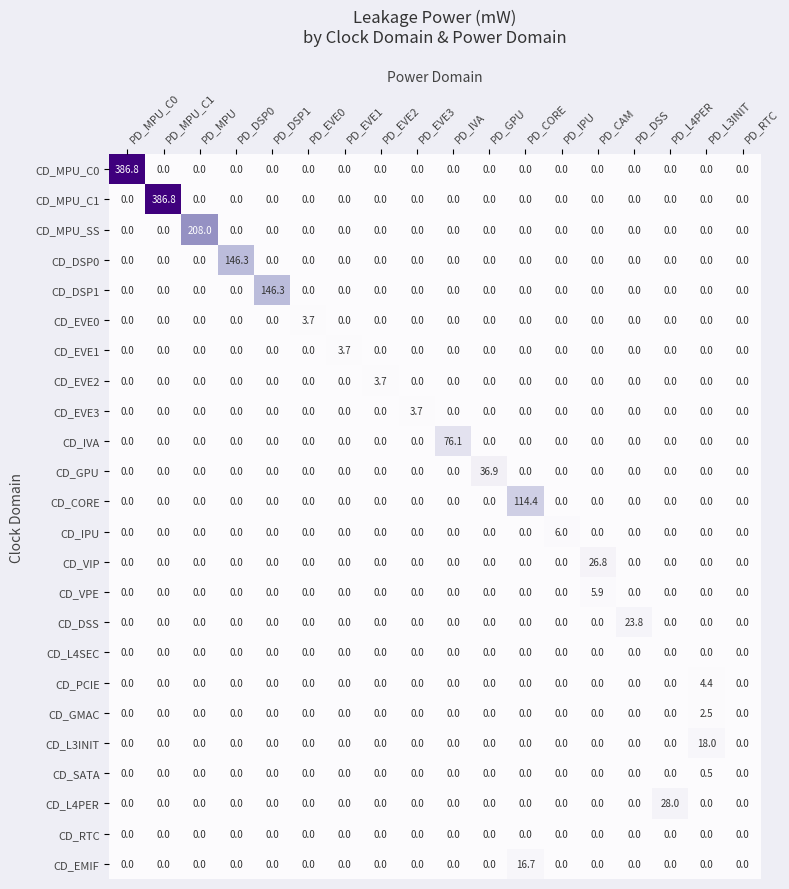

What is the total value across all series at PD_MPU?

208.0